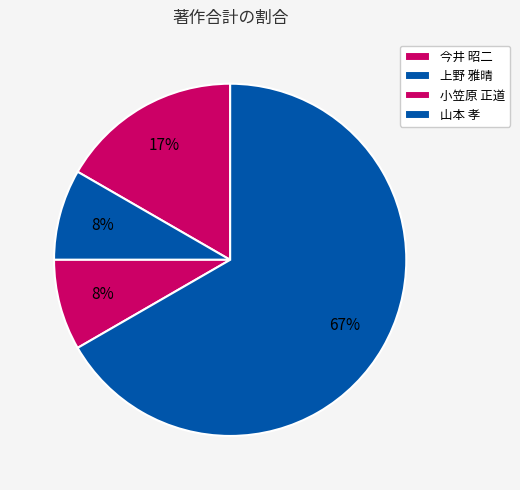

How many slices are in this pie chart?

4